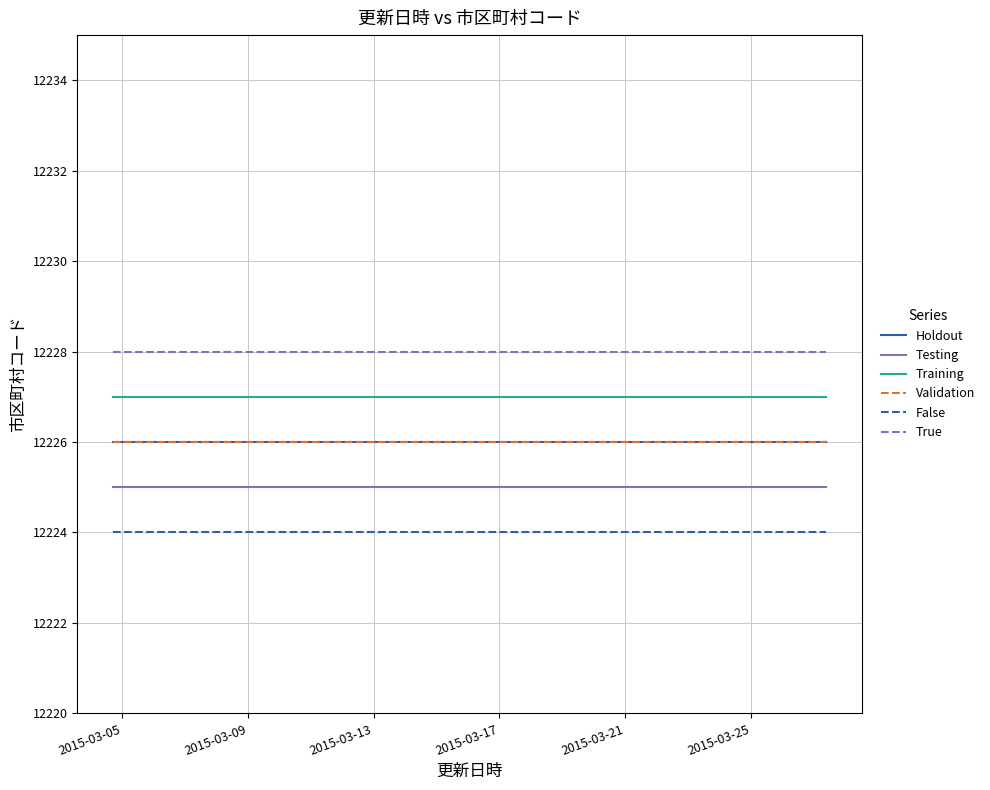

At which category is the sum across all series the highest?

2015-03-05